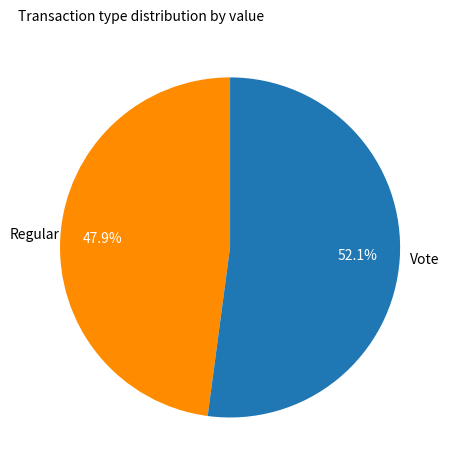

What is the total percentage of Regular and Vote?

100.0%